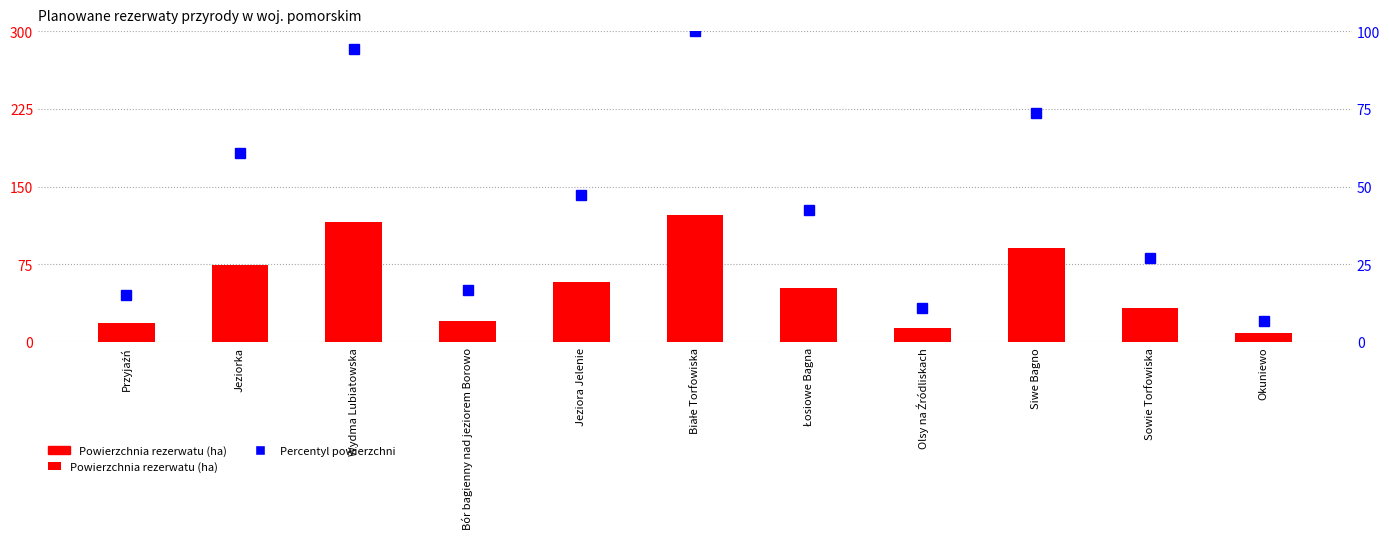

What is the lowest value of the Percentyl powierzchni series?

6.9